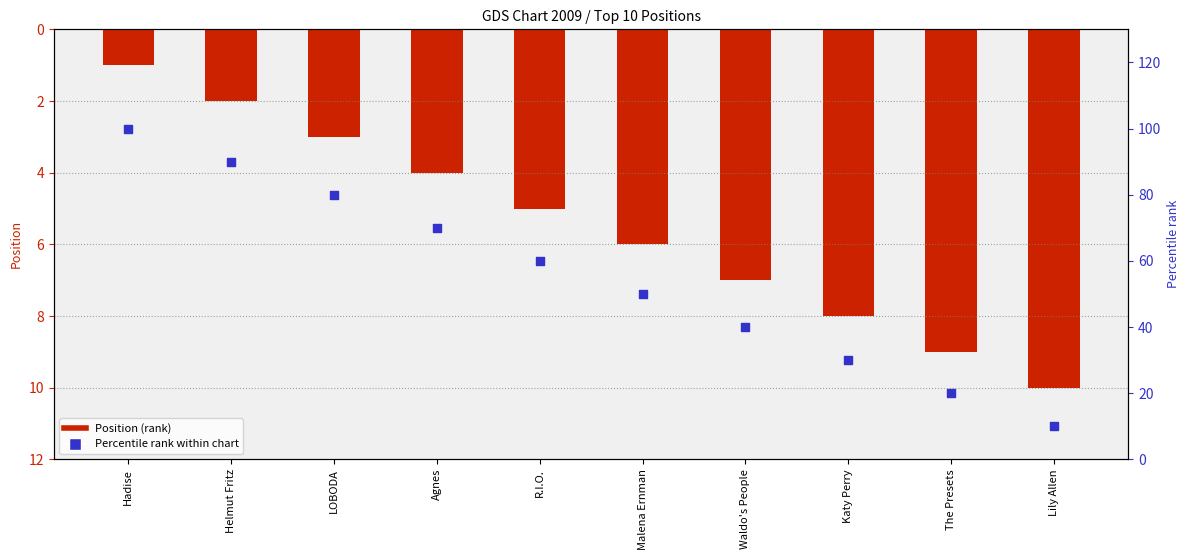

At which category is the sum across all series the highest?

Hadise